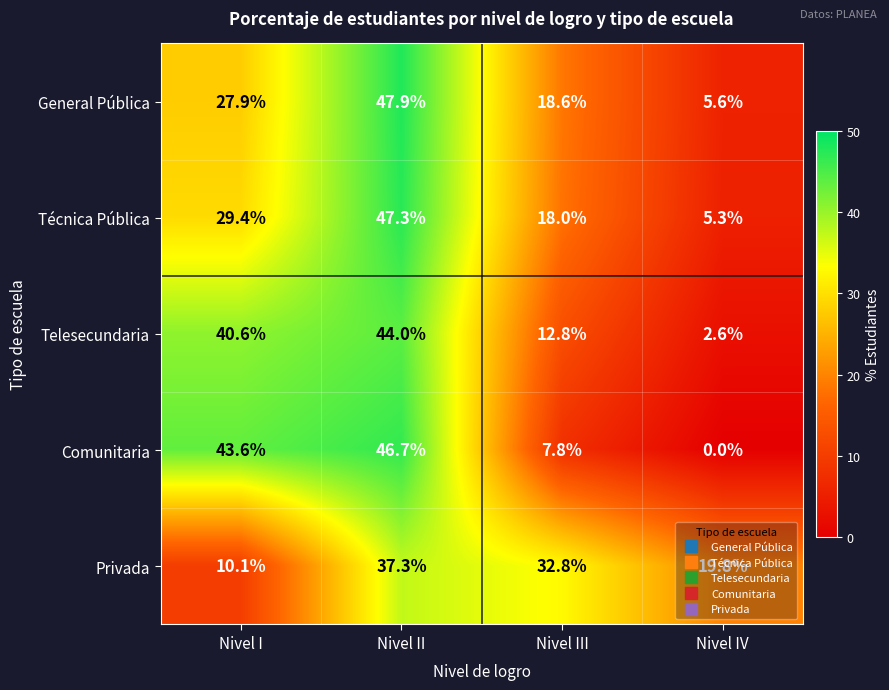

What is the maximum value for Técnica Pública?

47.3